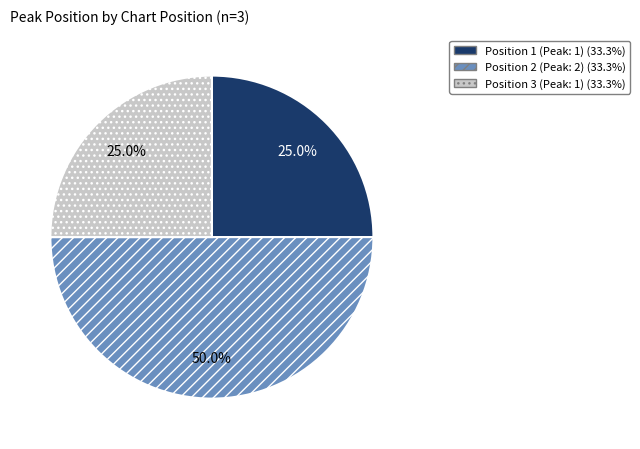

Do Position 2 (Peak: 2) and Position 3 (Peak: 1) together represent more than half of the pie?

Yes